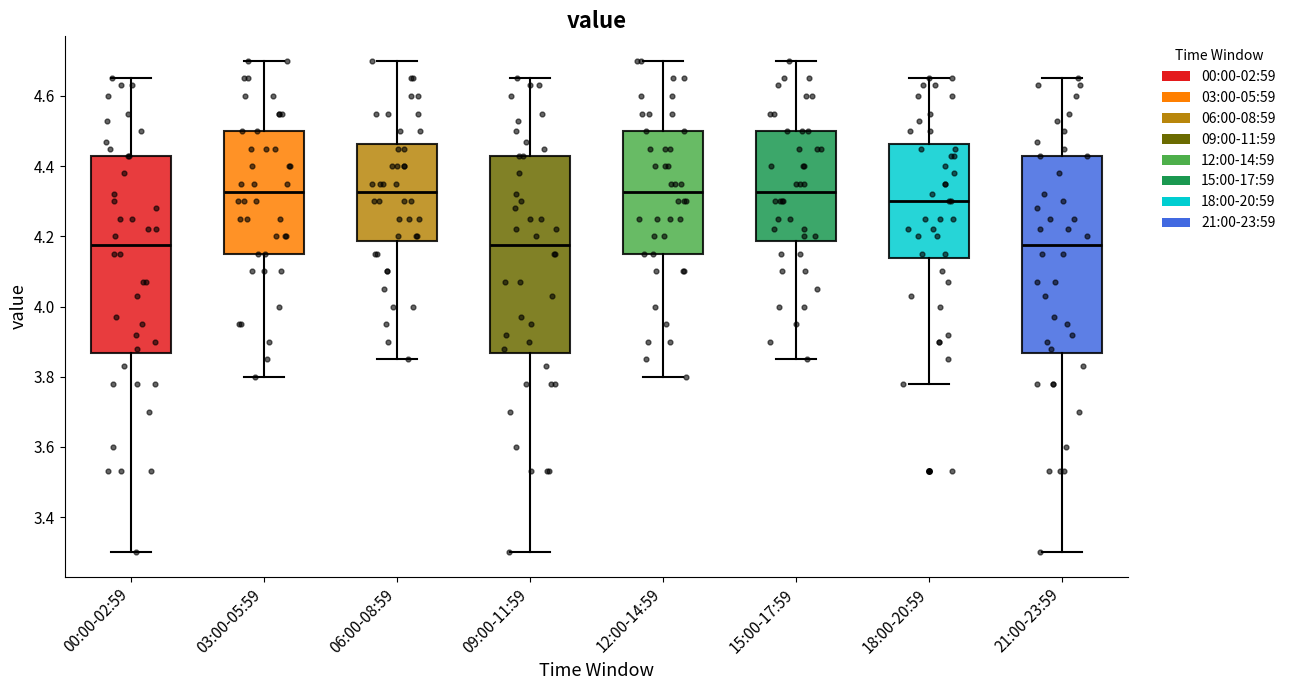

Reading left to right, read every box against the y-axis: the position of its median line, the range the box covers, and the ends of its whiskers. The values are not printed on the chart, so give them approximately, as read against the axis.

00:00-02:59: median 4.18, box 3.86 to 4.44, whiskers 3.30 to 4.66
03:00-05:59: median 4.32, box 4.16 to 4.50, whiskers 3.80 to 4.70
06:00-08:59: median 4.32, box 4.18 to 4.46, whiskers 3.86 to 4.70
09:00-11:59: median 4.18, box 3.86 to 4.44, whiskers 3.30 to 4.66
12:00-14:59: median 4.32, box 4.16 to 4.50, whiskers 3.80 to 4.70
15:00-17:59: median 4.32, box 4.18 to 4.50, whiskers 3.86 to 4.70
18:00-20:59: median 4.30, box 4.14 to 4.46, whiskers 3.78 to 4.66
21:00-23:59: median 4.18, box 3.86 to 4.44, whiskers 3.30 to 4.66